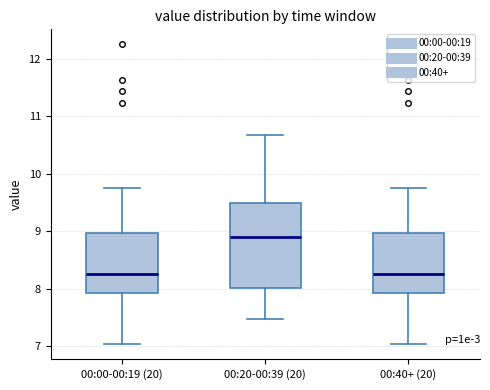

Where does the lower whisker of the box for 00:00-00:19 (20) end on the y-axis? The values are not printed on the chart, so give them approximately, as read against the axis.

7.0